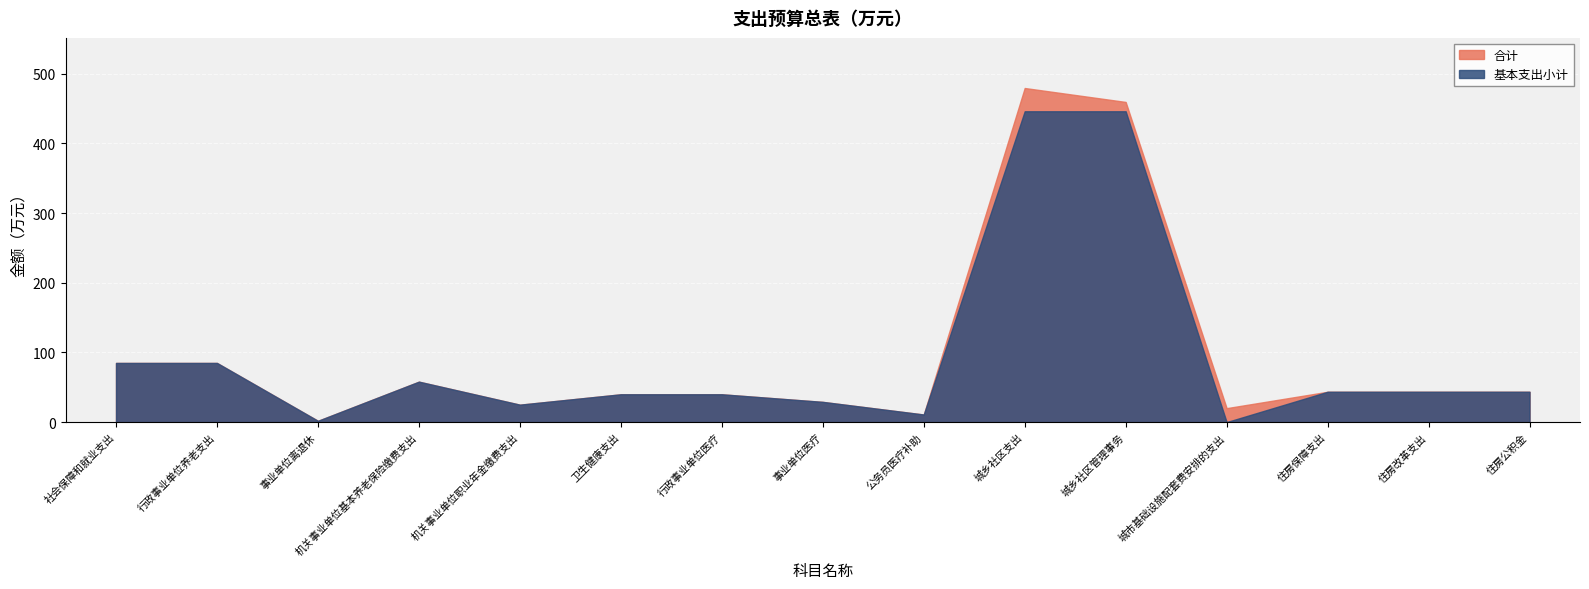

What is the label of the 4th point from the right?

城市基础设施配套费安排的支出